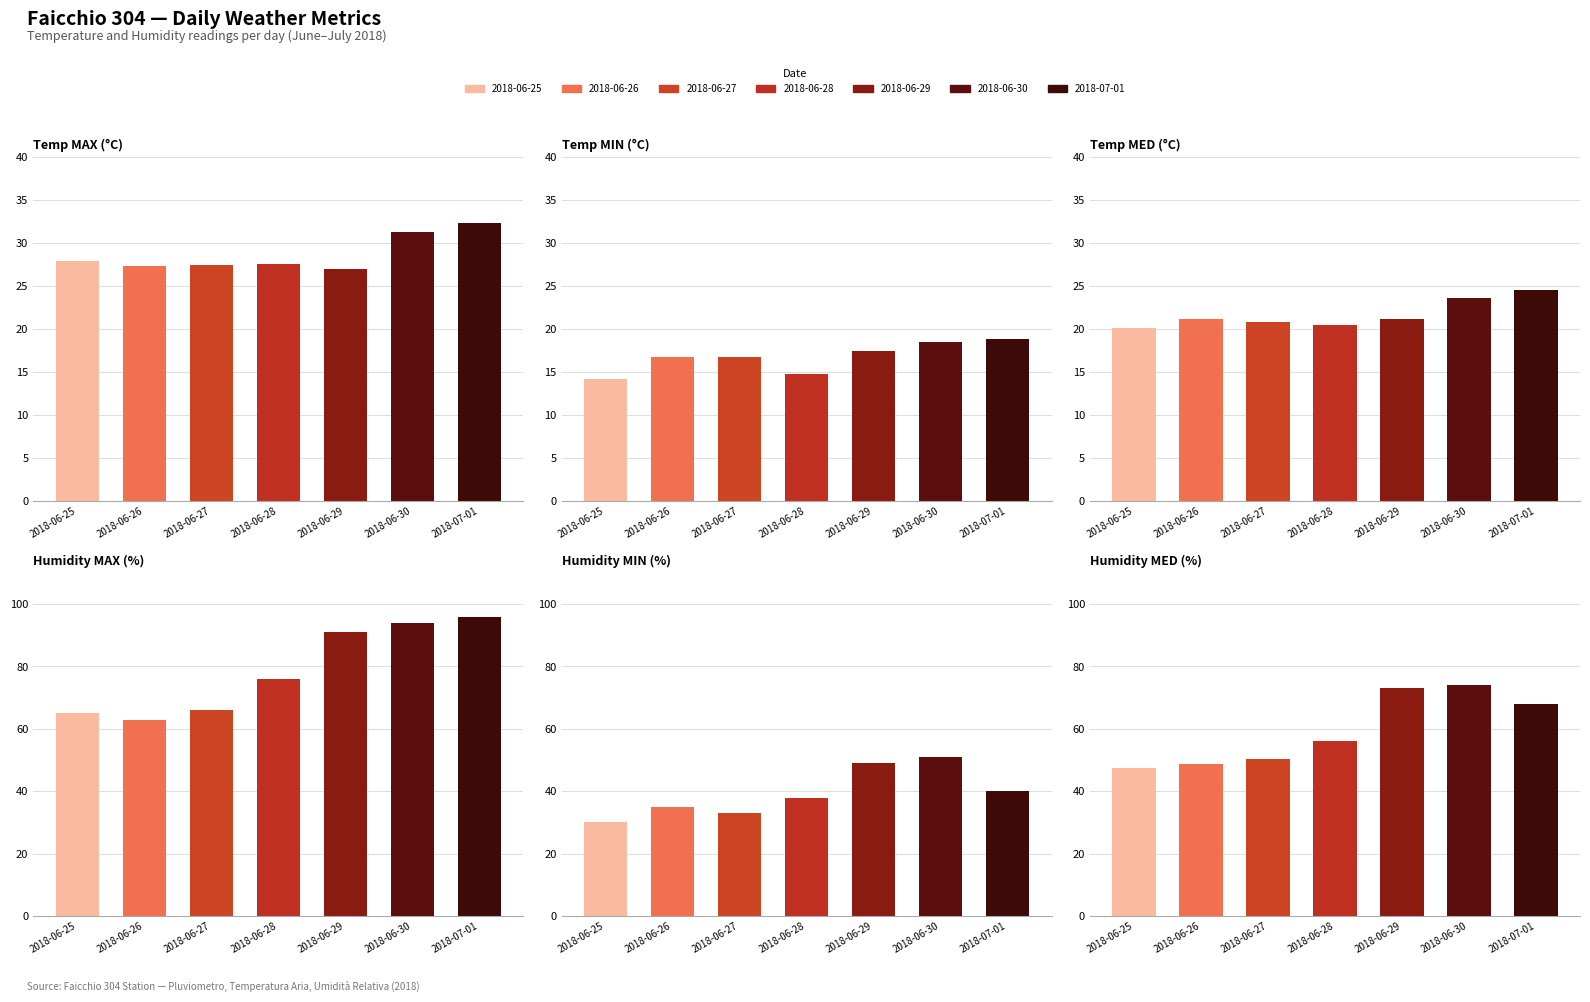

What is the value of the Humidity MED (%) bar at the 2nd from the left?

48.6